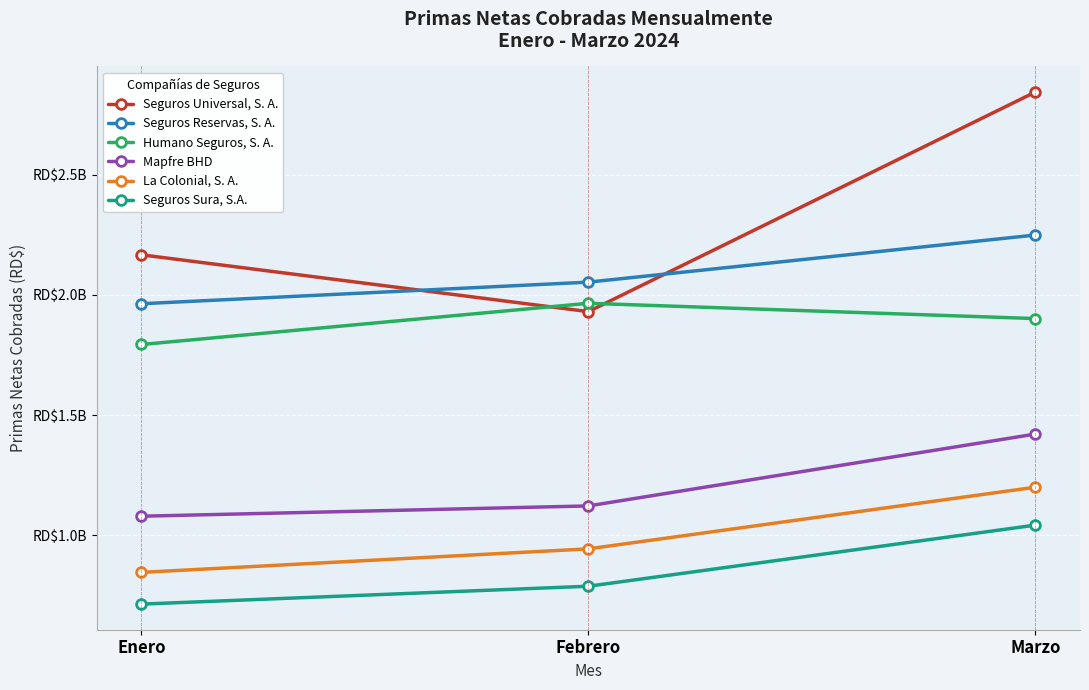

What are all the series names shown in the legend?

Seguros Universal, S. A., Seguros Reservas, S. A., Humano Seguros, S. A., Mapfre BHD, La Colonial, S. A., Seguros Sura, S.A.